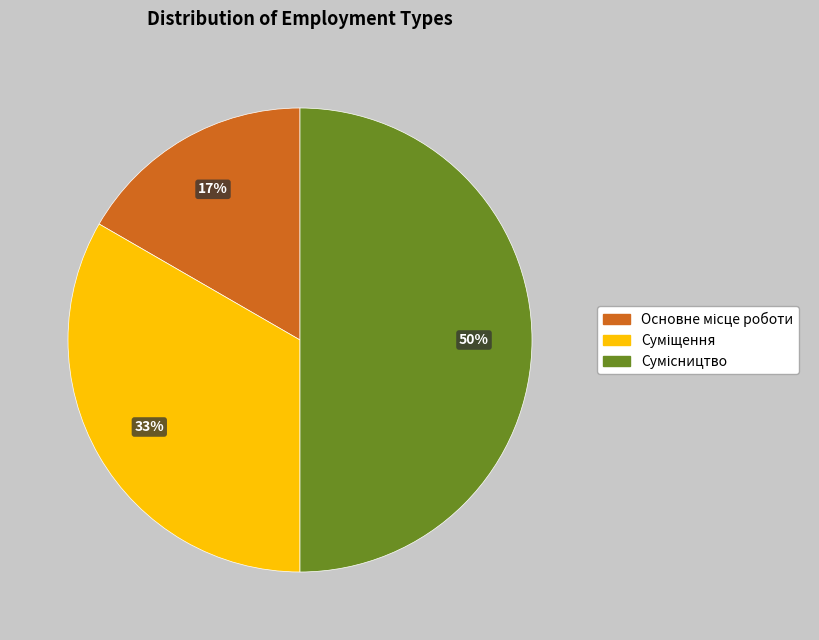

To the nearest percent, what is the average slice percentage?

33%